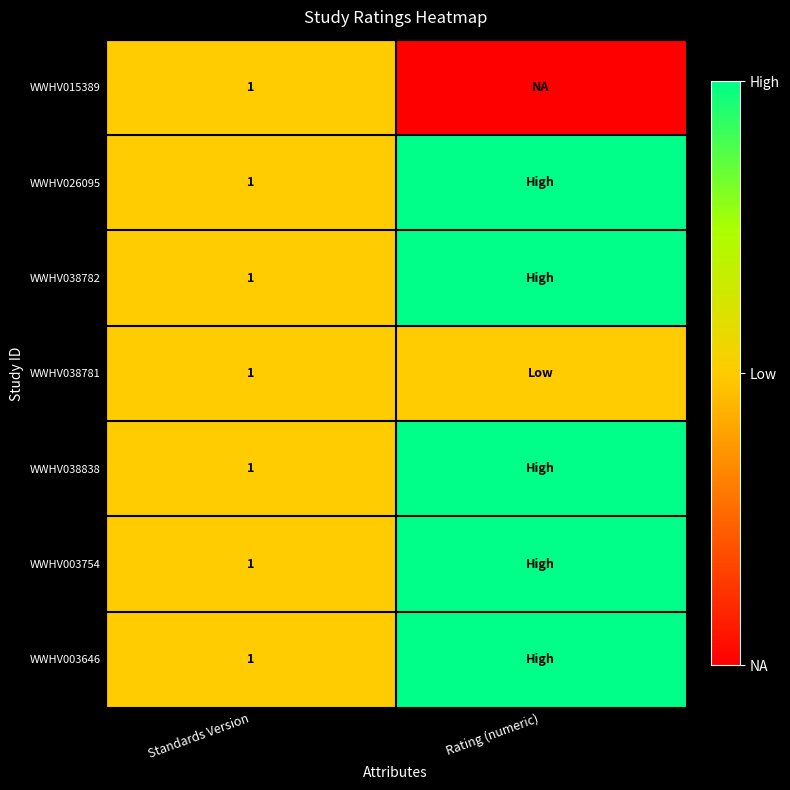

Is it true that WWHV003646 equals 1 at Standards Version?

True